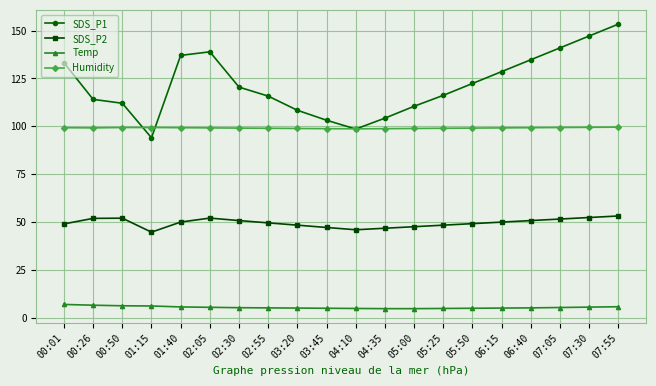

What is the difference between the SDS_P1 values at 07:05 and 06:15?

12.4